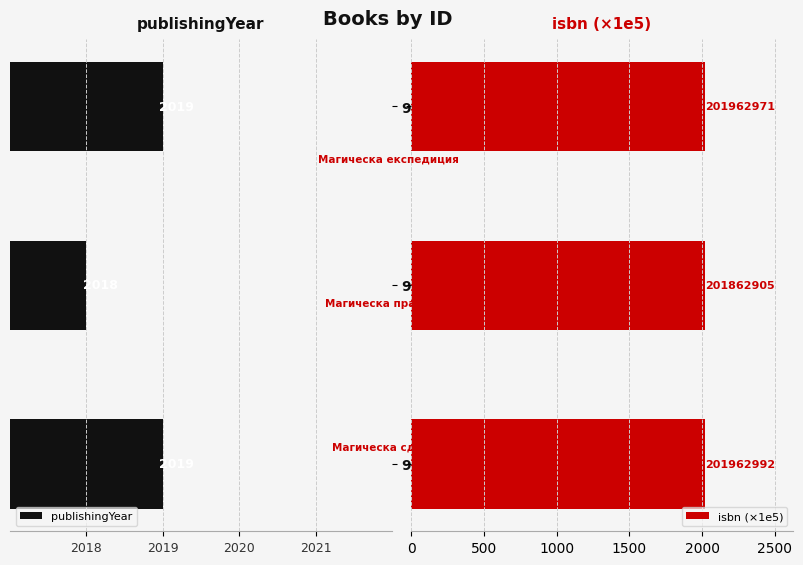

What value does the isbn (×1e5) series have at 9619?

2018.6